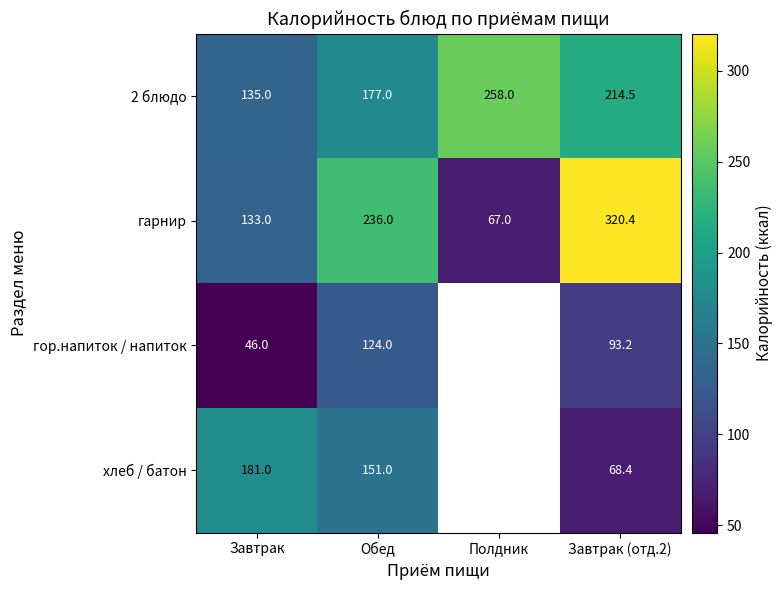

Between Завтрак and Обед, which series saw the biggest shift?

гарнир